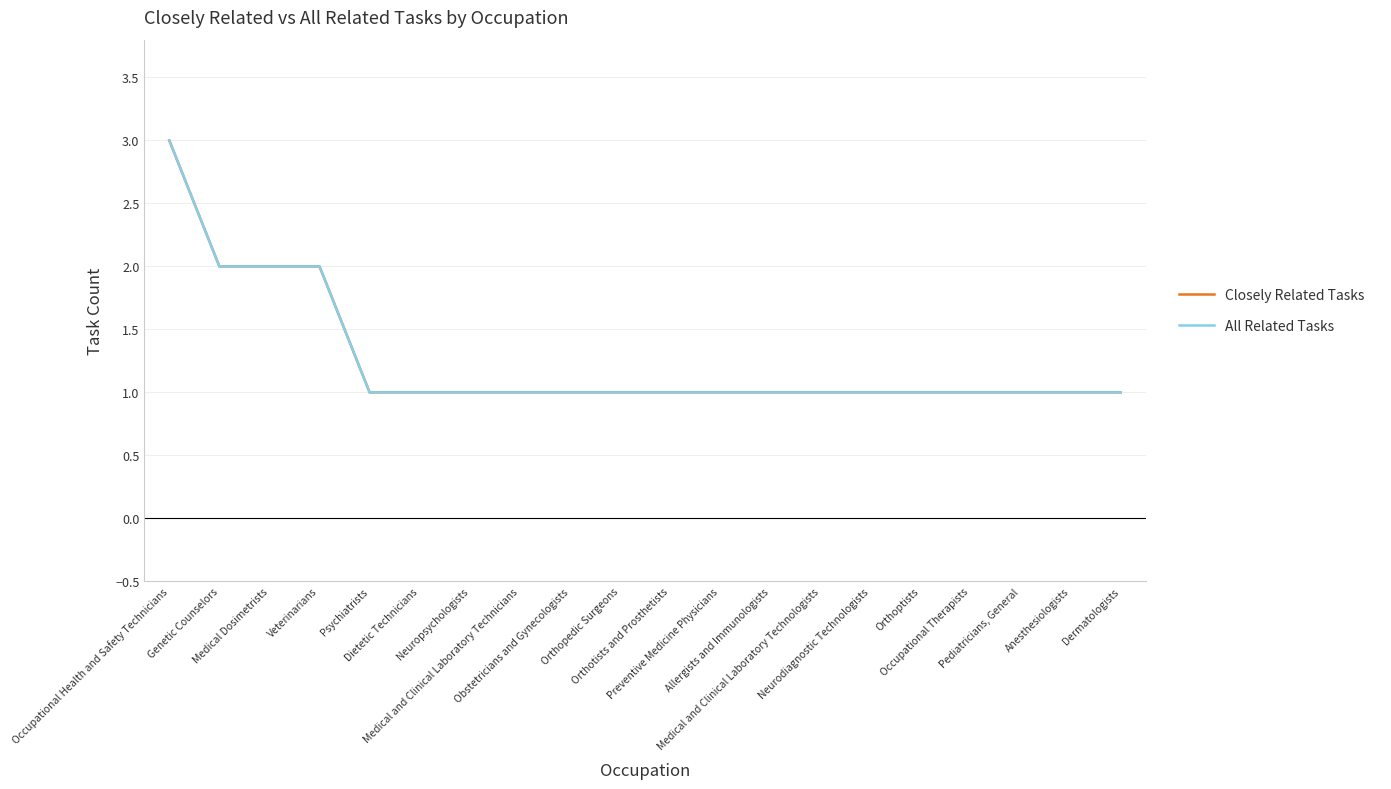

What is the total value across all series at Occupational Therapists?

2